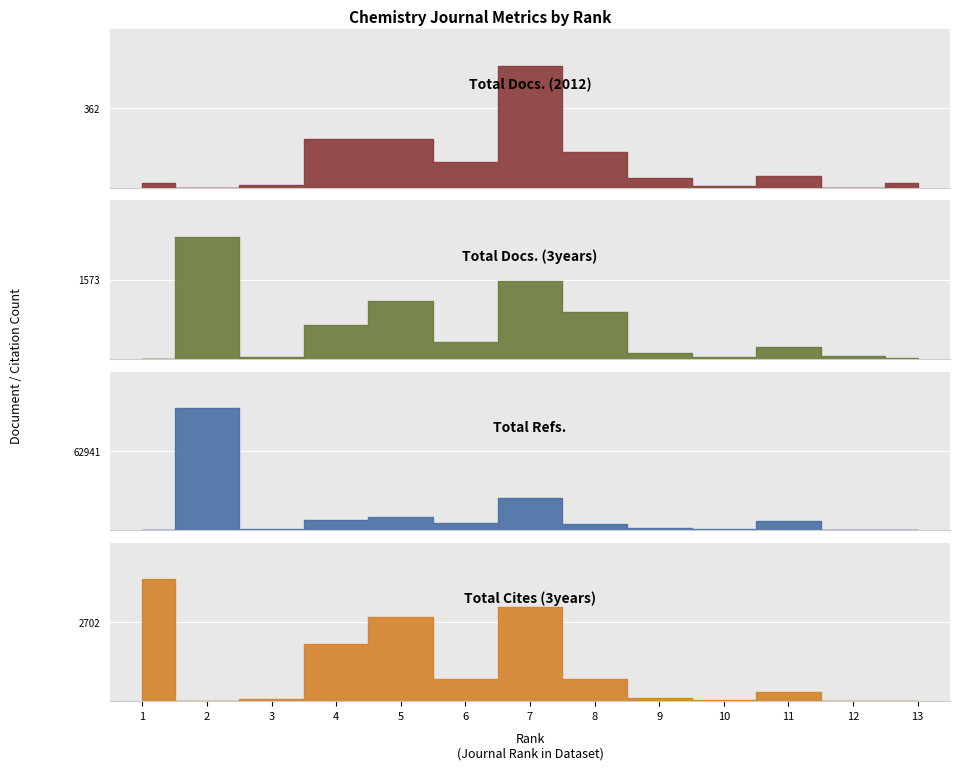

Is this an area chart (filled region under the line)?

No